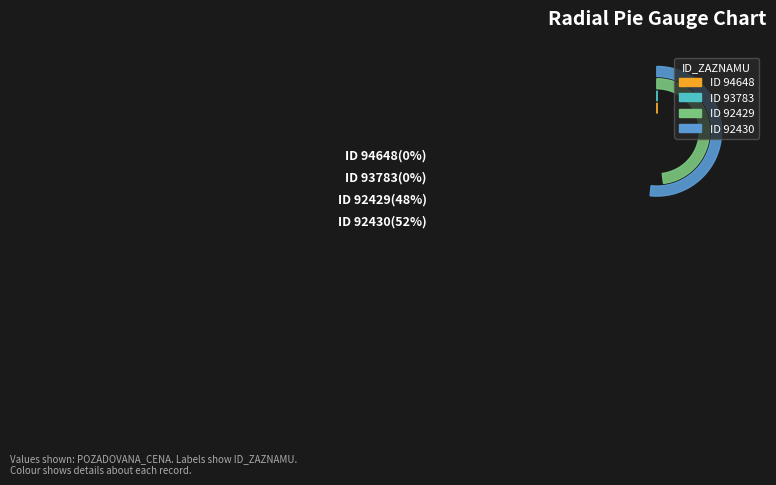

True or false: 93783 accounts for 0% of the total.

True